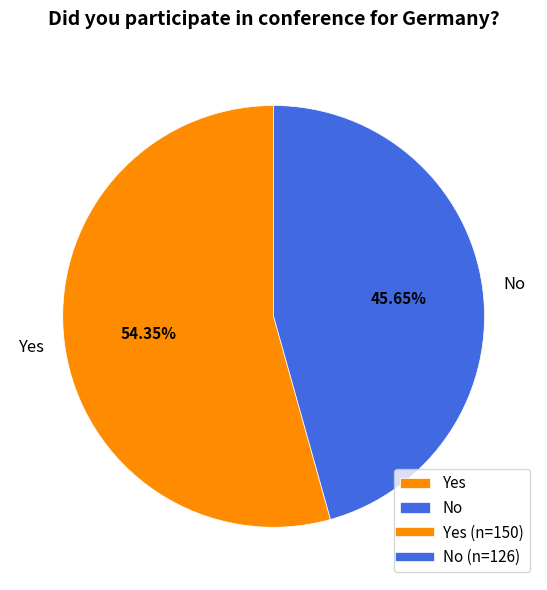

What is the majority slice?

Yes